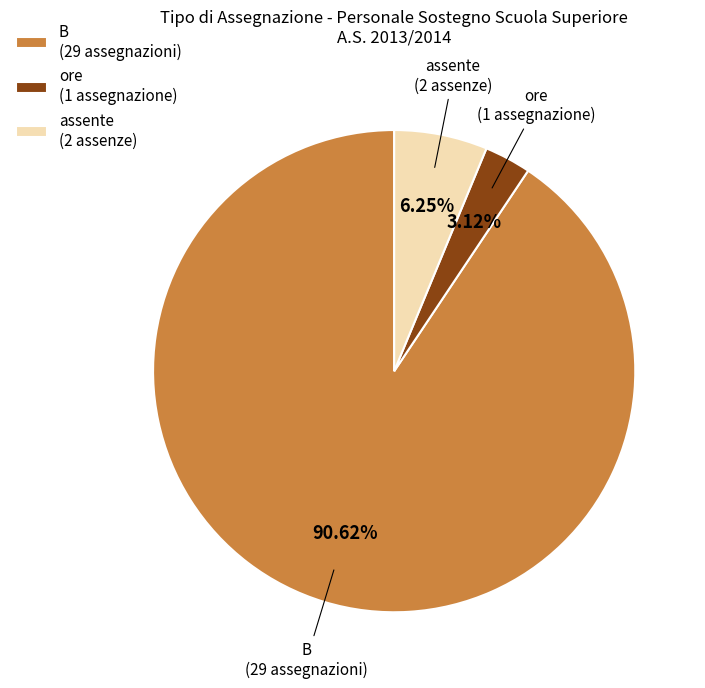

Which category accounts for the majority?

B (29 assegnazioni)